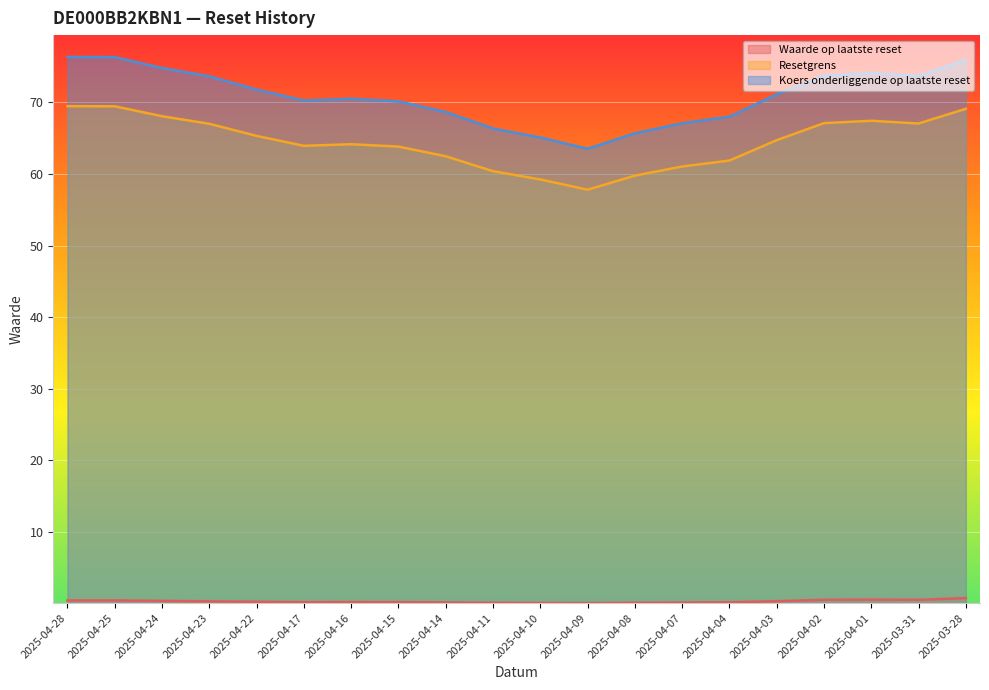

How many data points in Koers onderliggende op laatste reset are less than 71?

10